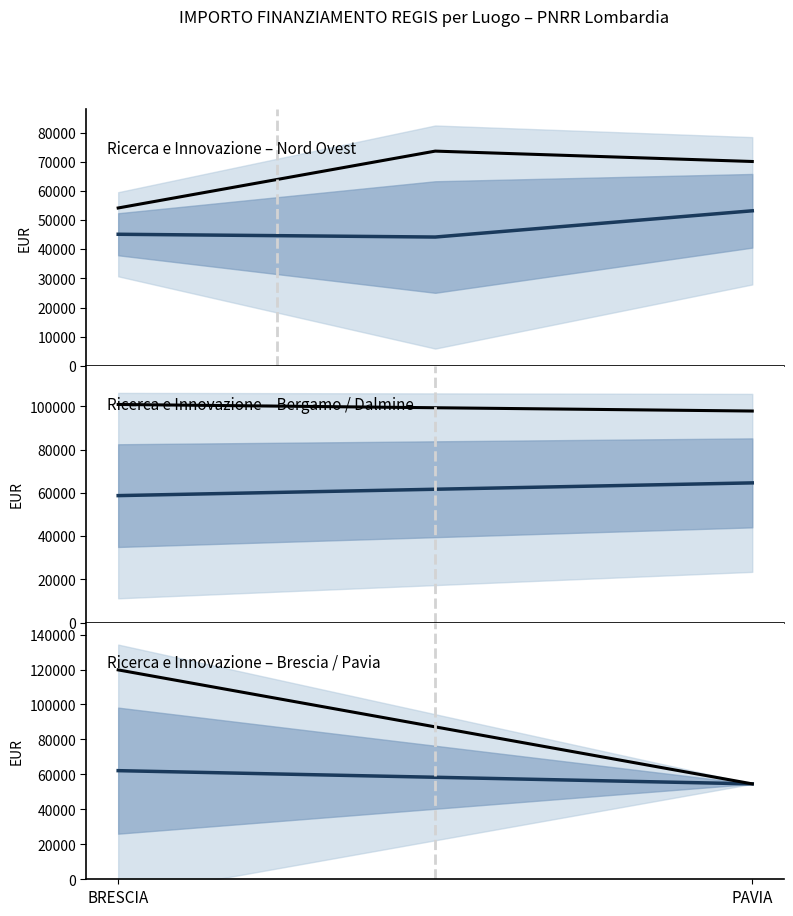

Which series has the largest total across all categories?

Importo massimo